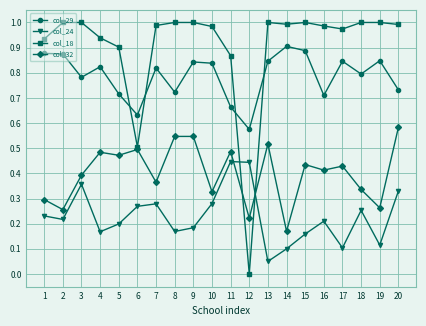

The col_18 series shows 1.0 at 18. True or false?

True